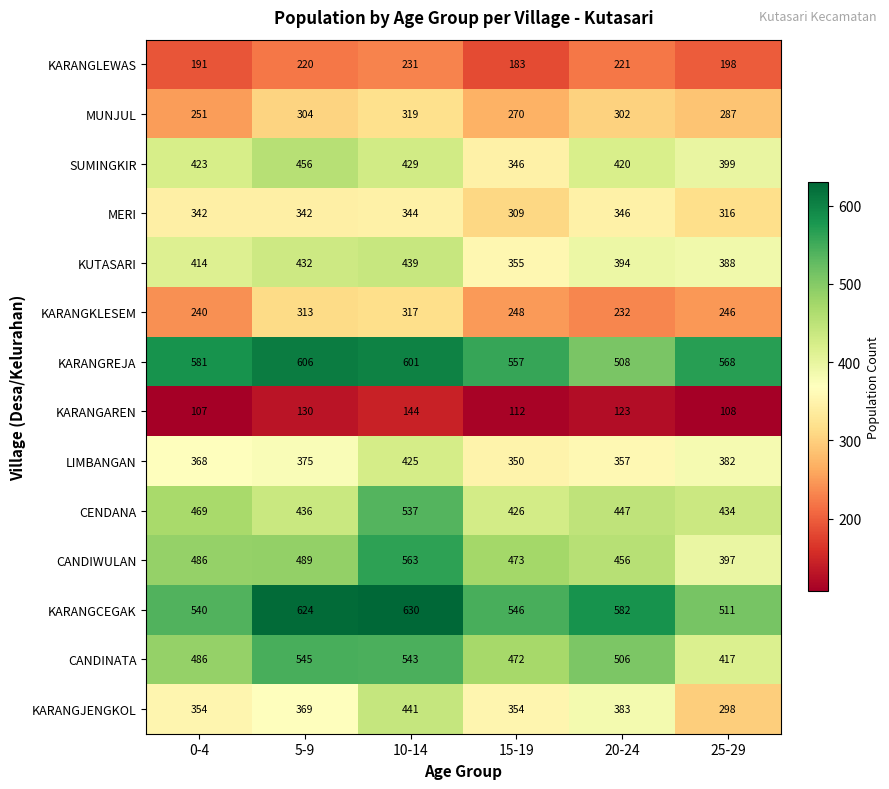

Where does the KARANGKLESEM series first go above 248?

5-9